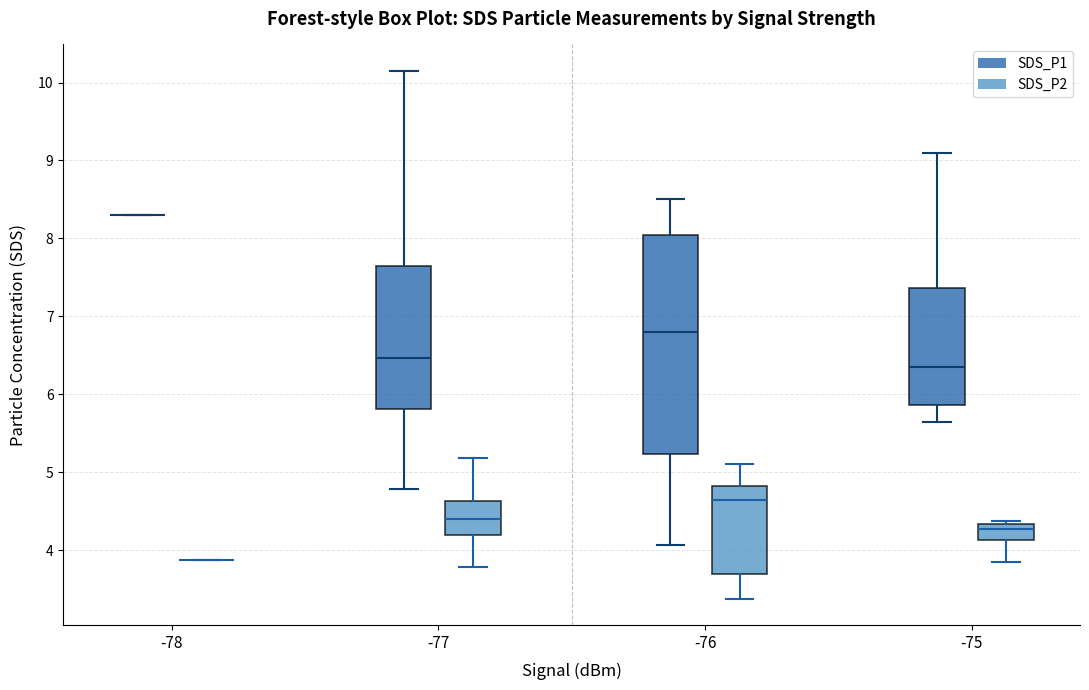

Where is the lower edge of the box for -75 (SDS_P2) on the y-axis? The values are not printed on the chart, so give them approximately, as read against the axis.

4.1